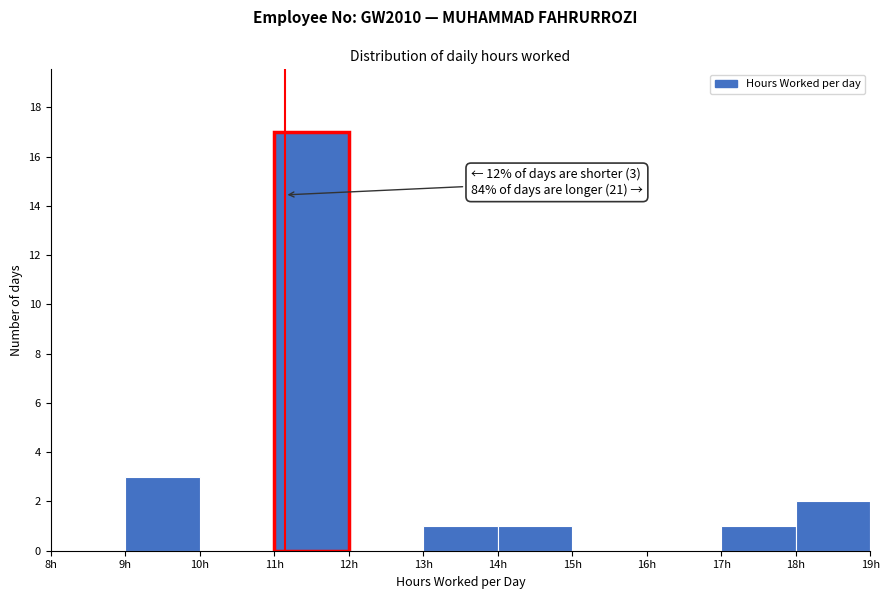

Over which range of the x-axis is the bar tallest?

11 to 12